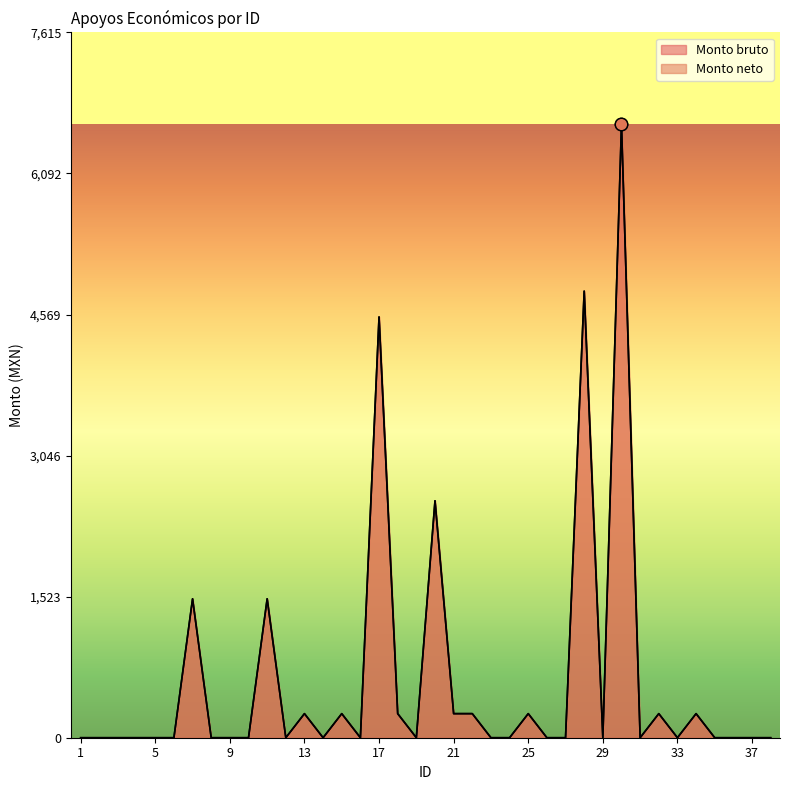

Is the value of Monto neto at 3 greater than the value of Monto bruto at 16?

No